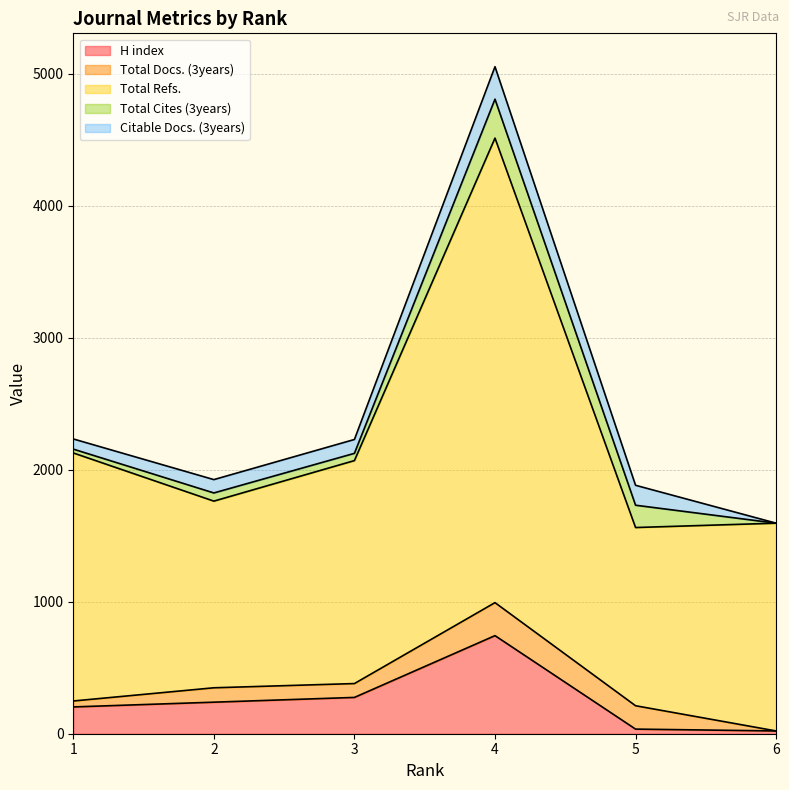

What is the value of the Total Cites (3years) point at the 5th from the left?

169